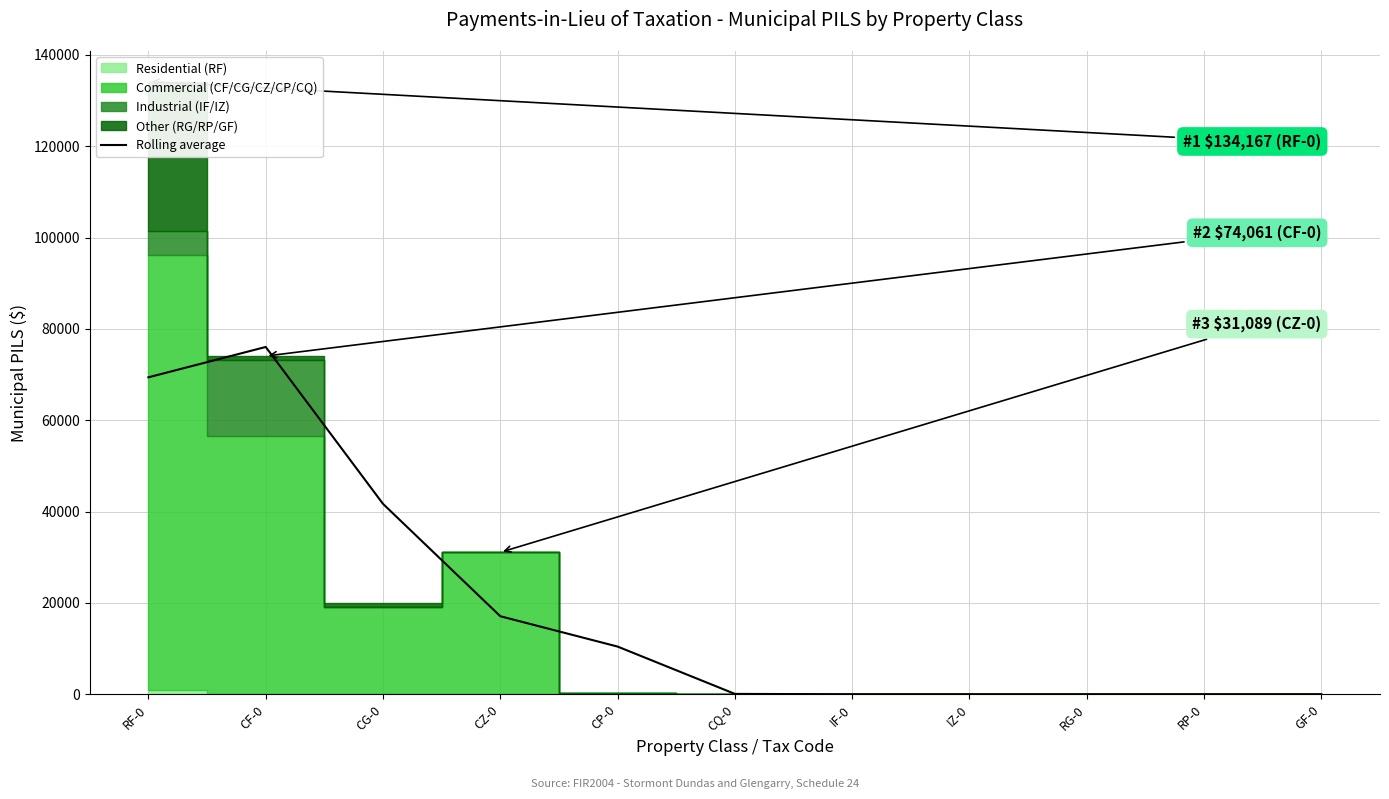

At which label is the value closest to 38026?

CG-0